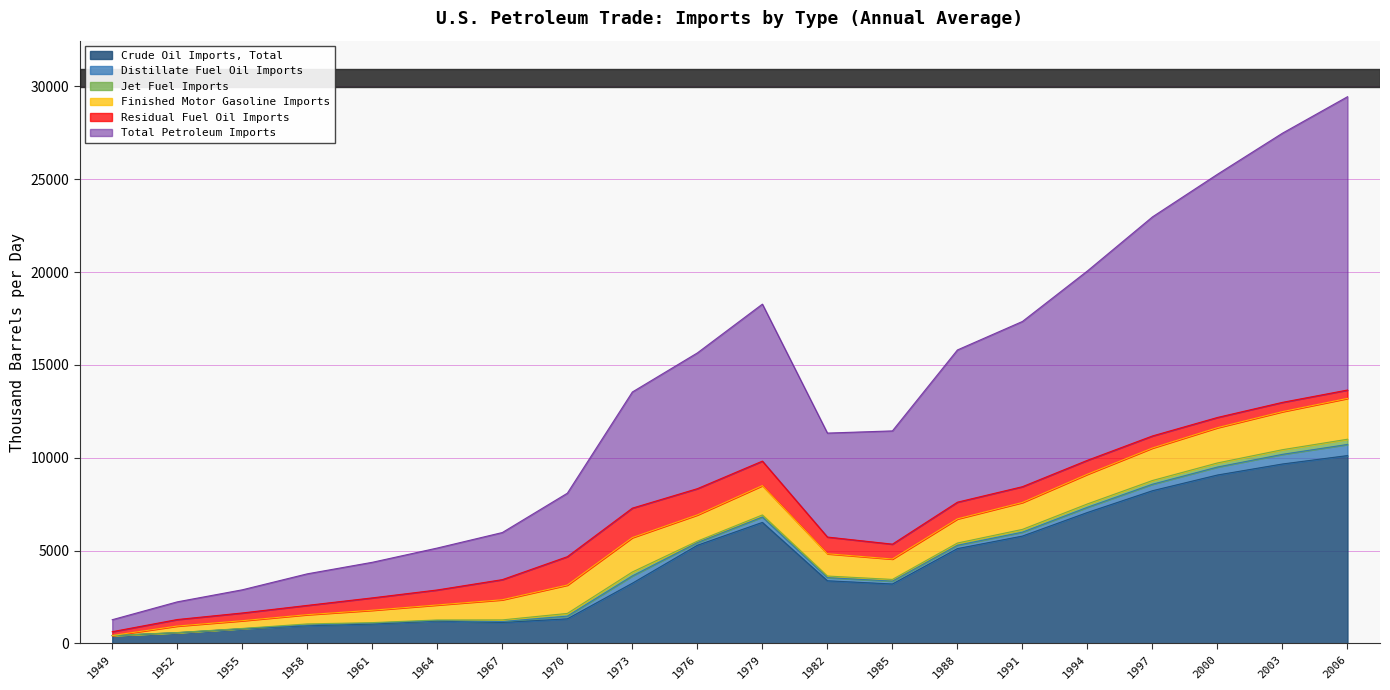

What is the total value across all series at 2000?

25272.5